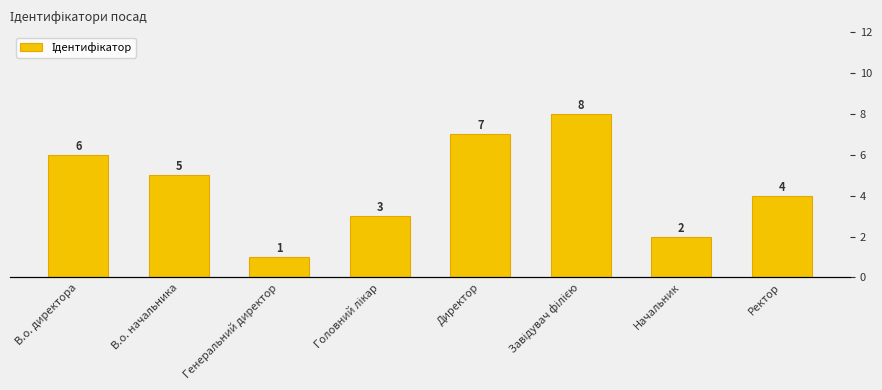

What position from the left is В.о. начальника?

2